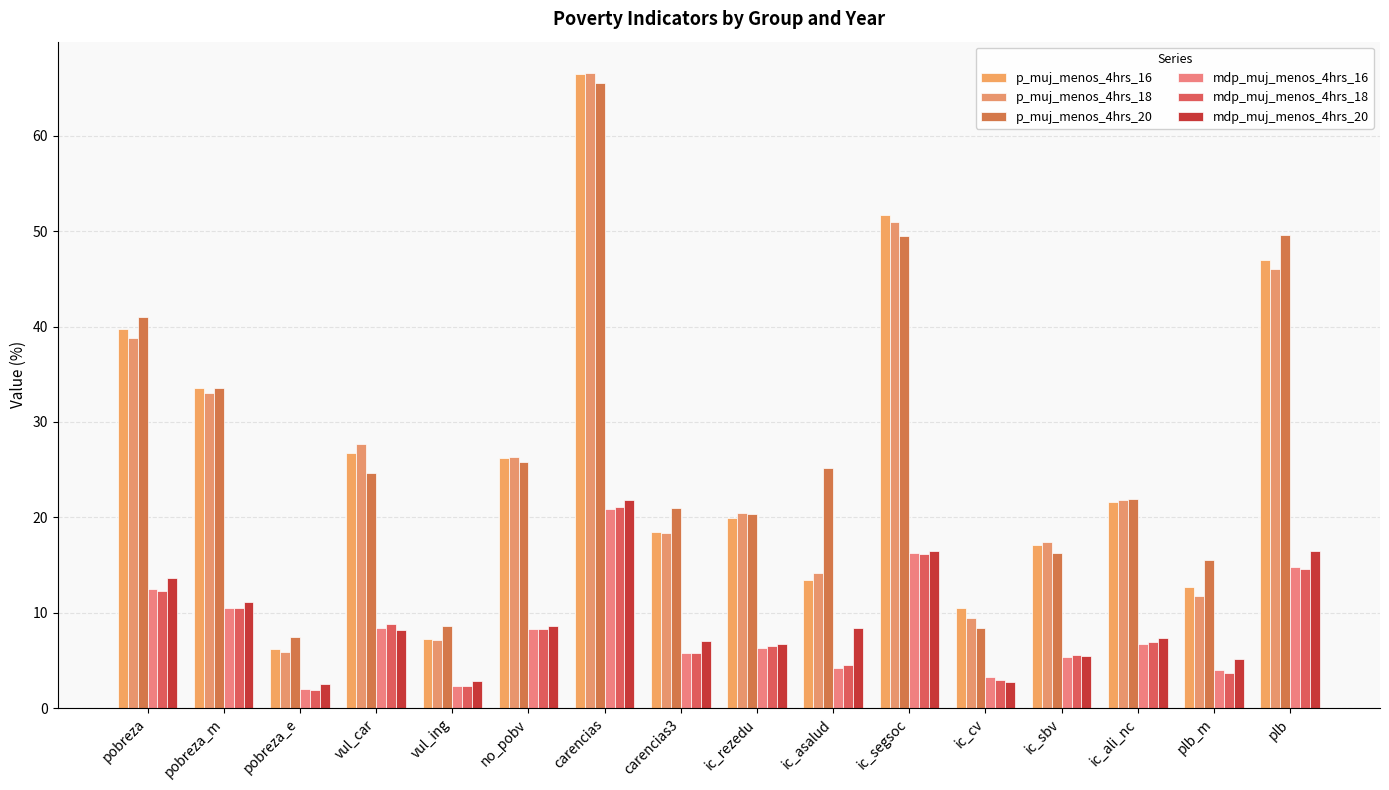

What is the difference between the maximum and minimum values in the p_muj_menos_4hrs_16 series?

60.3